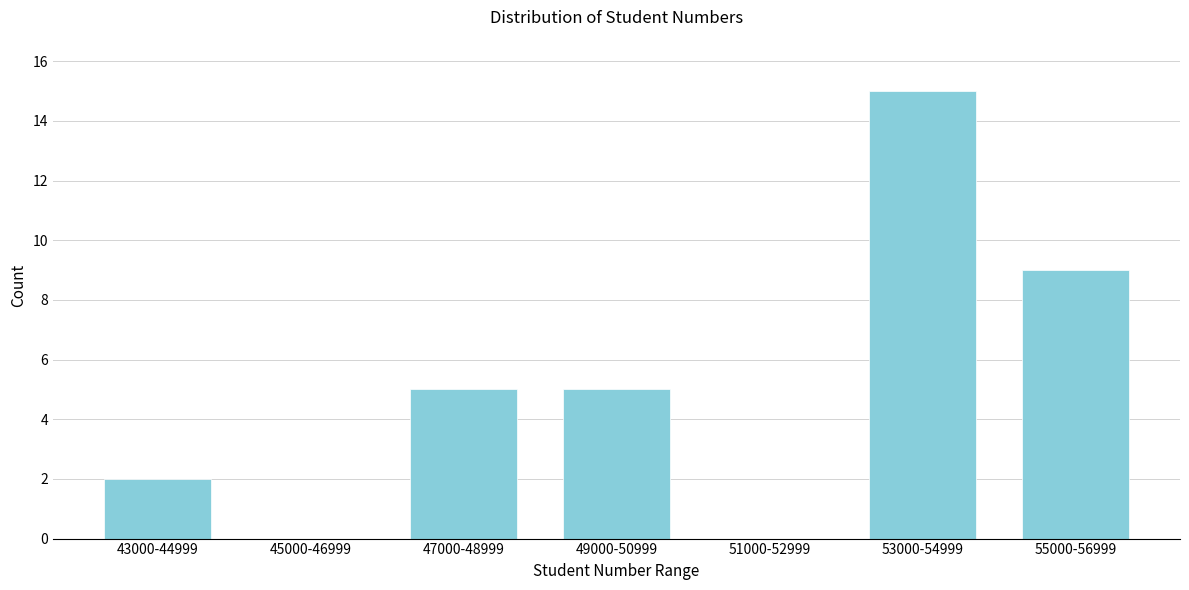

Reading right to left, what are all the values shown in this chart?

55000-56999=9	53000-54999=15	51000-52999=0	49000-50999=5	47000-48999=5	45000-46999=0	43000-44999=2